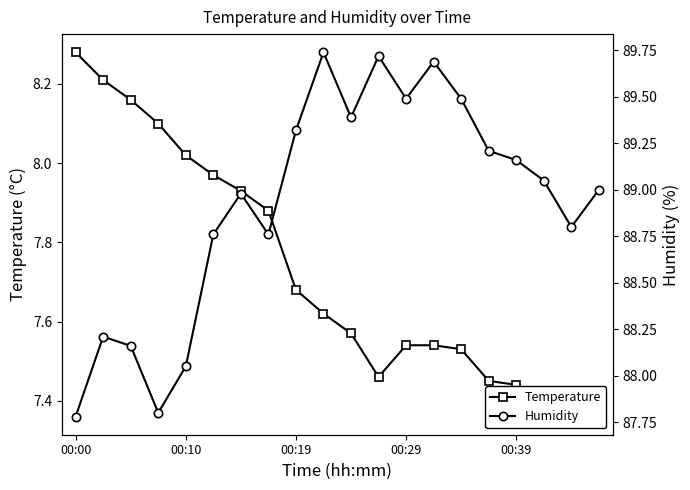

What is the value of the Humidity point at the 10th from the left?

89.7